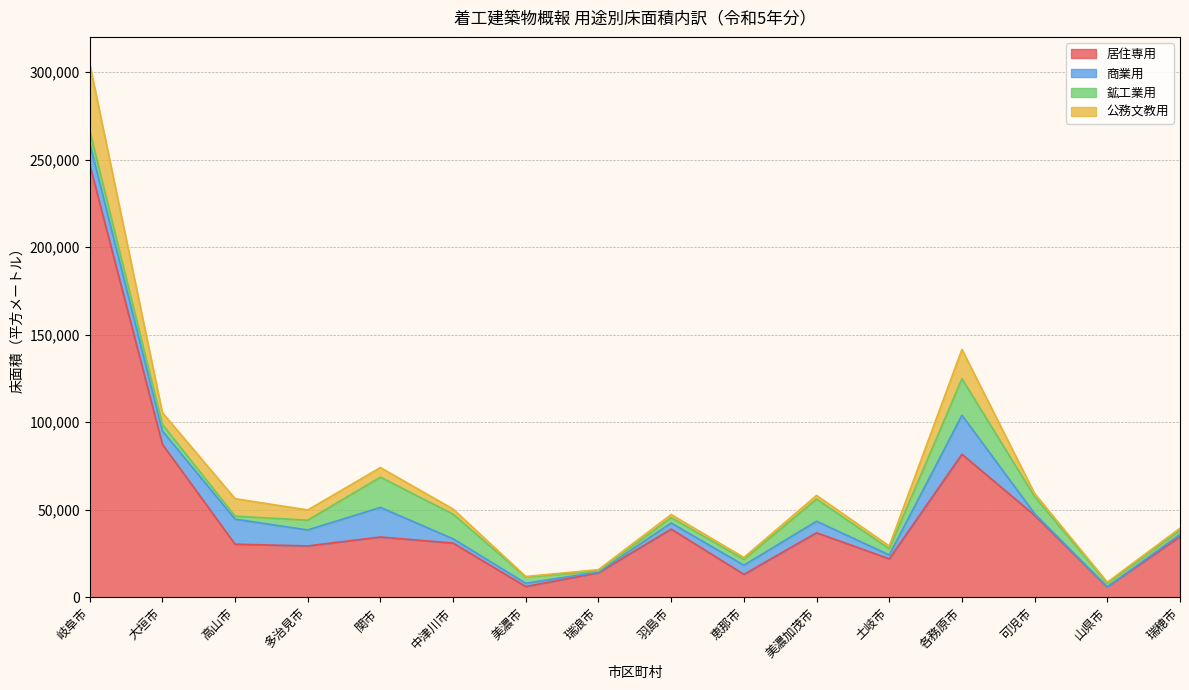

How many distinct data groups are displayed?

4